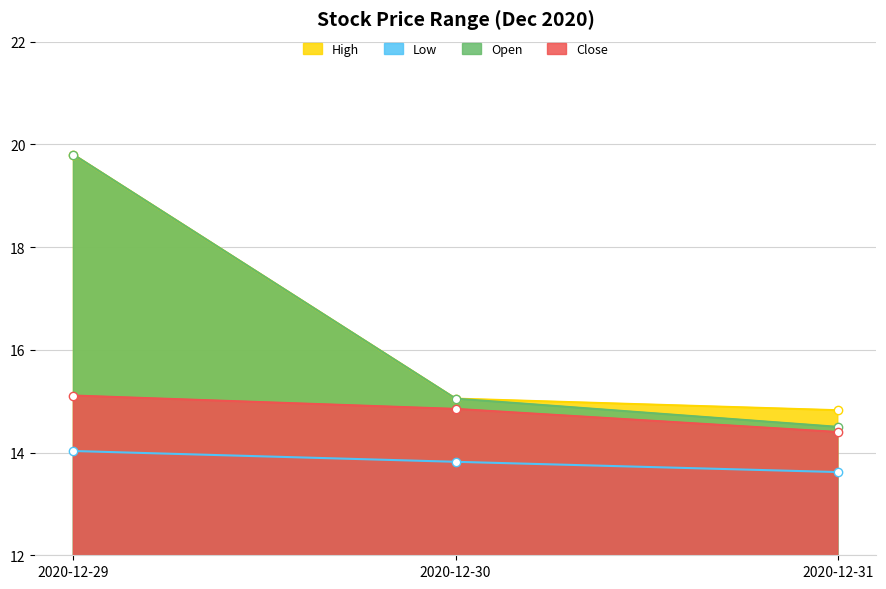

Between 2020-12-29 and 2020-12-31, which is larger?

2020-12-29